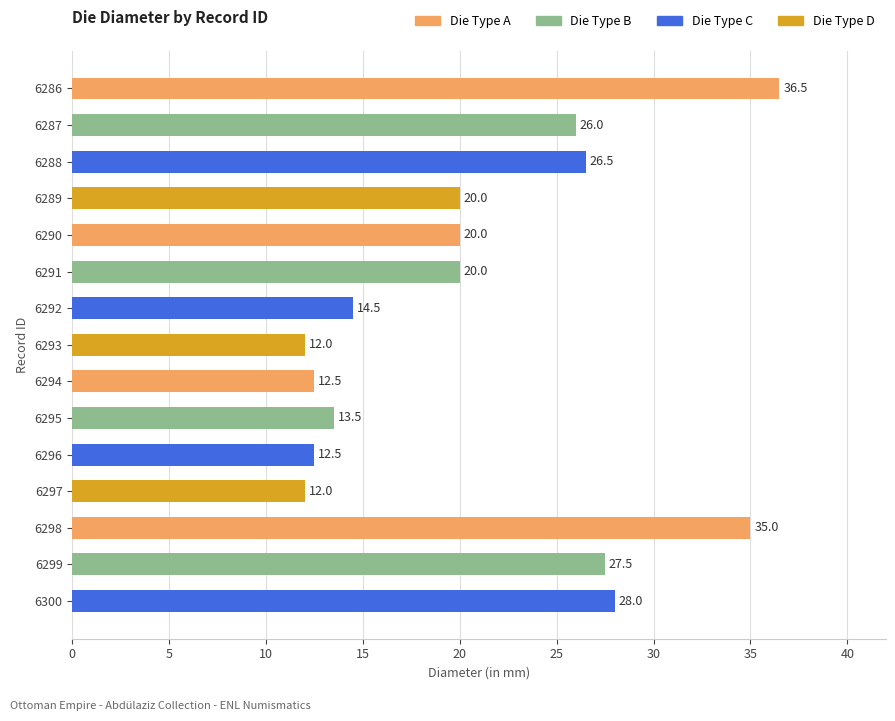

What is the sum of all values?

316.5